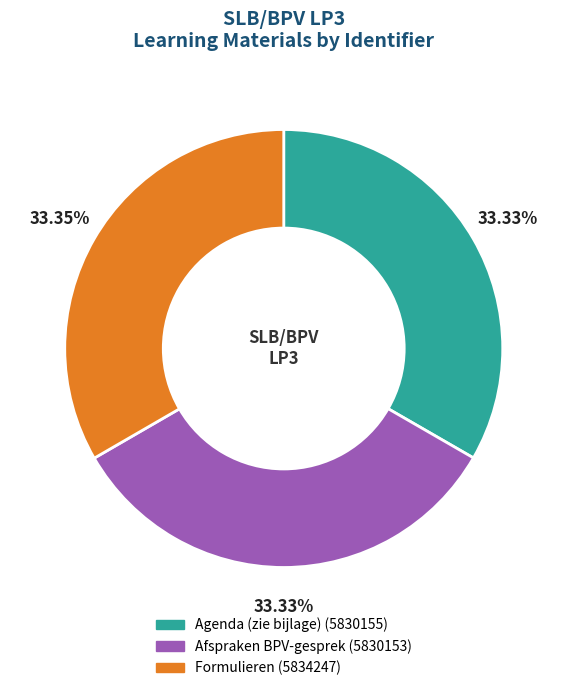

What percentage is NOT represented by Agenda (zie bijlage)?

66.7%